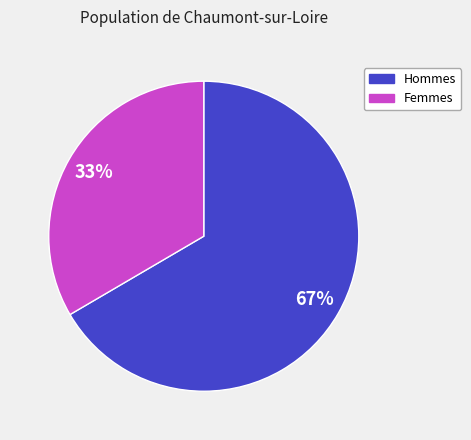

Is there any slice that represents more than half of the pie?

Yes